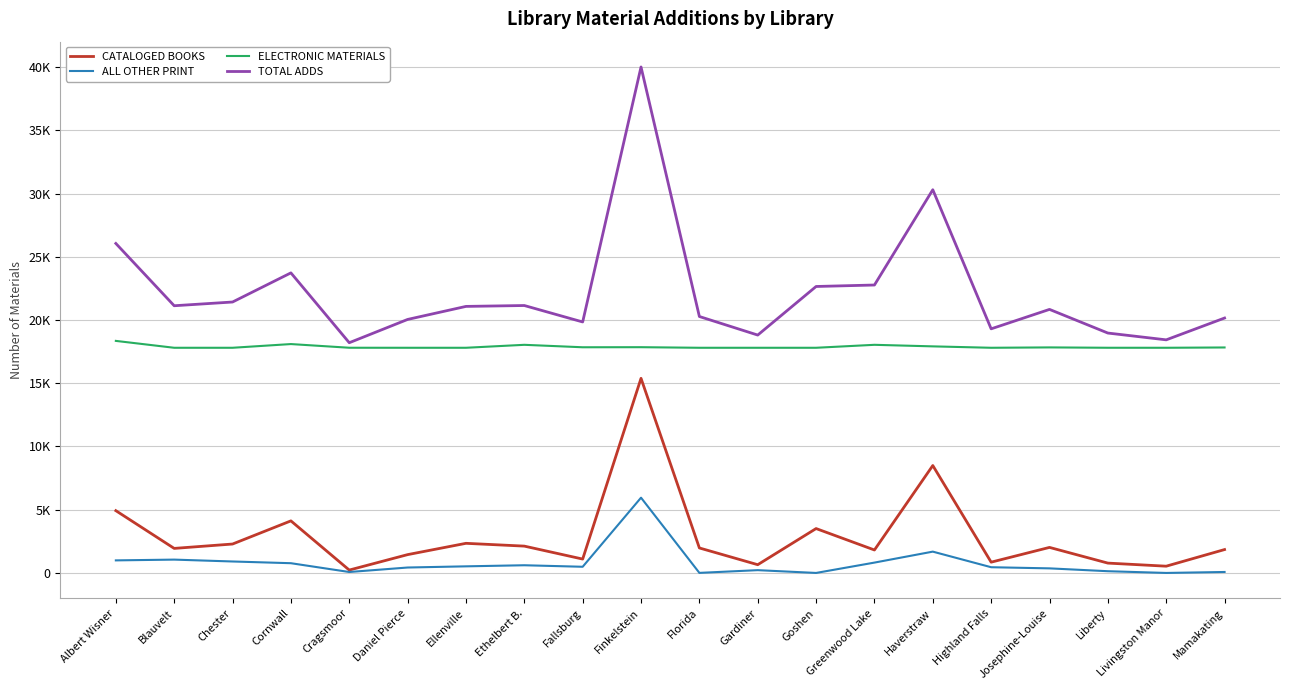

Reading right to left, transcribe all the data shown in this chart.

CATALOGED BOOKS: Mamakating=1849	Livingston Manor=534	Liberty=778	Josephine-Louise=2019	Highland Falls=852	Haverstraw=8493	Greenwood Lake=1815	Goshen=3509	Gardiner=652	Florida=1975	Finkelstein=15386	Fallsburg=1097	Ethelbert B.=2121	Ellenville=2342	Daniel Pierce=1448	Cragsmoor=228	Cornwall=4117	Chester=2286	Blauvelt=1940	Albert Wisner=4924
ALL OTHER PRINT: Mamakating=76	Livingston Manor=0	Liberty=137	Josephine-Louise=362	Highland Falls=452	Haverstraw=1685	Greenwood Lake=818	Goshen=0	Gardiner=220	Florida=5	Finkelstein=5951	Fallsburg=488	Ethelbert B.=608	Ellenville=522	Daniel Pierce=429	Cragsmoor=74	Cornwall=770	Chester=906	Blauvelt=1054	Albert Wisner=993
ELECTRONIC MATERIALS: Mamakating=17827	Livingston Manor=17803	Liberty=17804	Josephine-Louise=17832	Highland Falls=17803	Haverstraw=17914	Greenwood Lake=18037	Goshen=17803	Gardiner=17803	Florida=17803	Finkelstein=17849	Fallsburg=17843	Ethelbert B.=18037	Ellenville=17803	Daniel Pierce=17803	Cragsmoor=17805	Cornwall=18096	Chester=17803	Blauvelt=17803	Albert Wisner=18347
TOTAL ADDS: Mamakating=20155	Livingston Manor=18430	Liberty=18967	Josephine-Louise=20837	Highland Falls=19300	Haverstraw=30298	Greenwood Lake=22765	Goshen=22649	Gardiner=18808	Florida=20275	Finkelstein=40005	Fallsburg=19844	Ethelbert B.=21144	Ellenville=21074	Daniel Pierce=20043	Cragsmoor=18202	Cornwall=23725	Chester=21421	Blauvelt=21126	Albert Wisner=26051